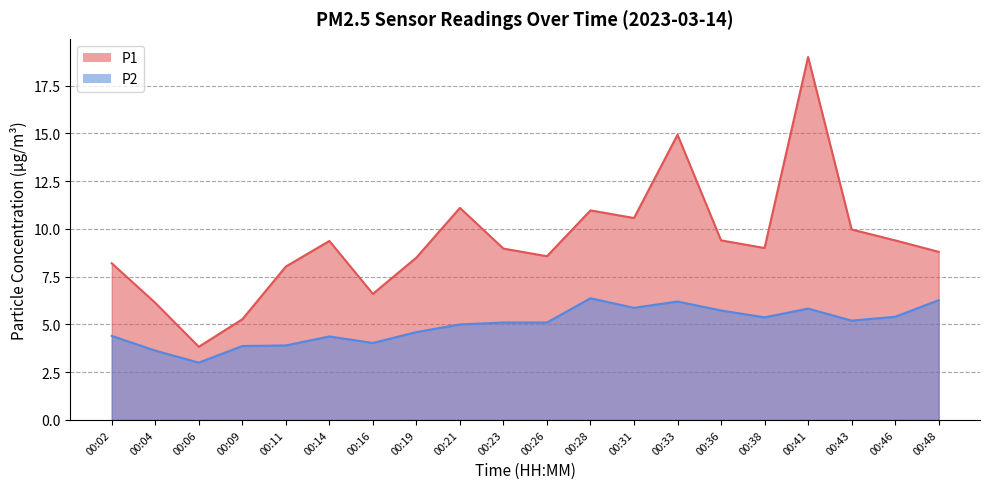

Rank the series by their average value, from lowest to highest.

P2, P1